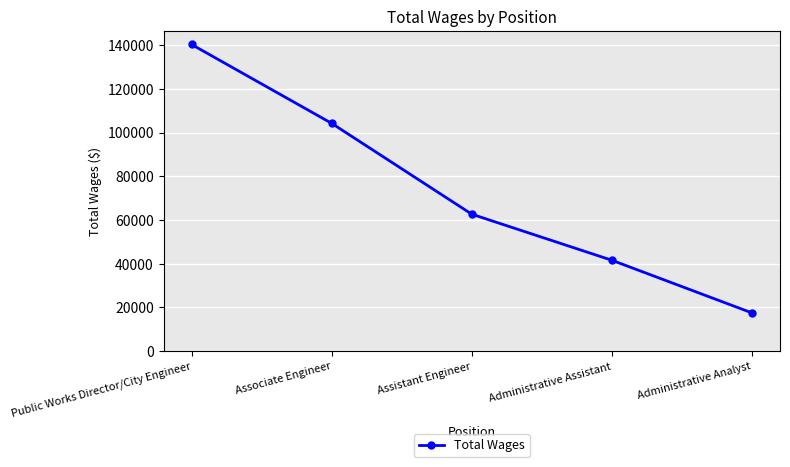

What is the difference between the second highest and minimum values?

86700